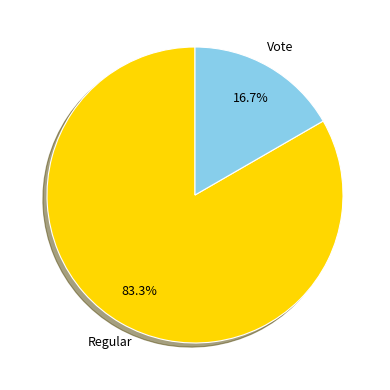

How many segments does this pie chart have?

2